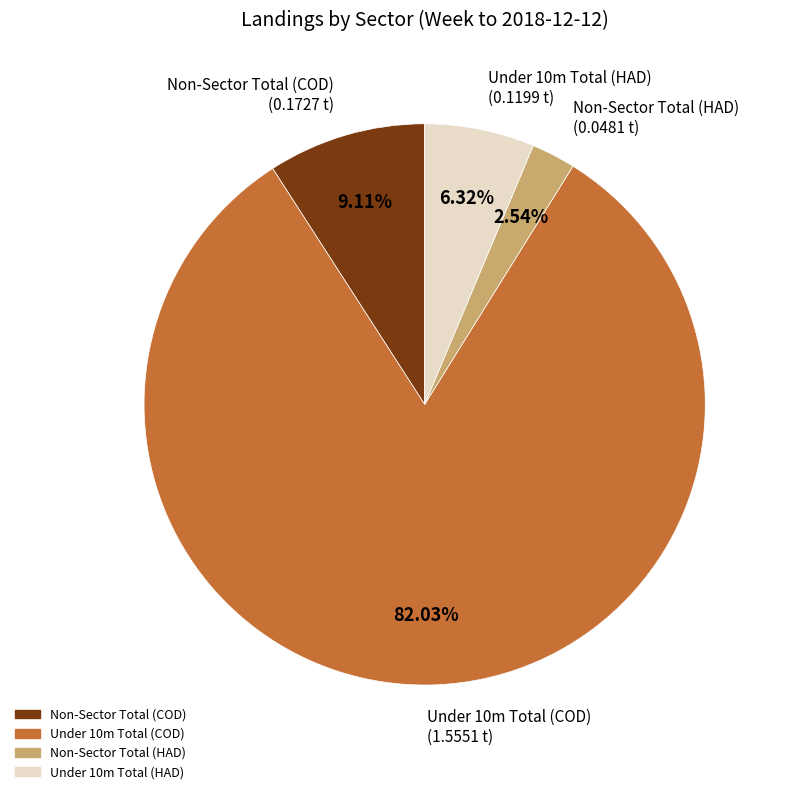

The Under 10m Total (HAD) slice represents 6% of the pie. True or false?

True